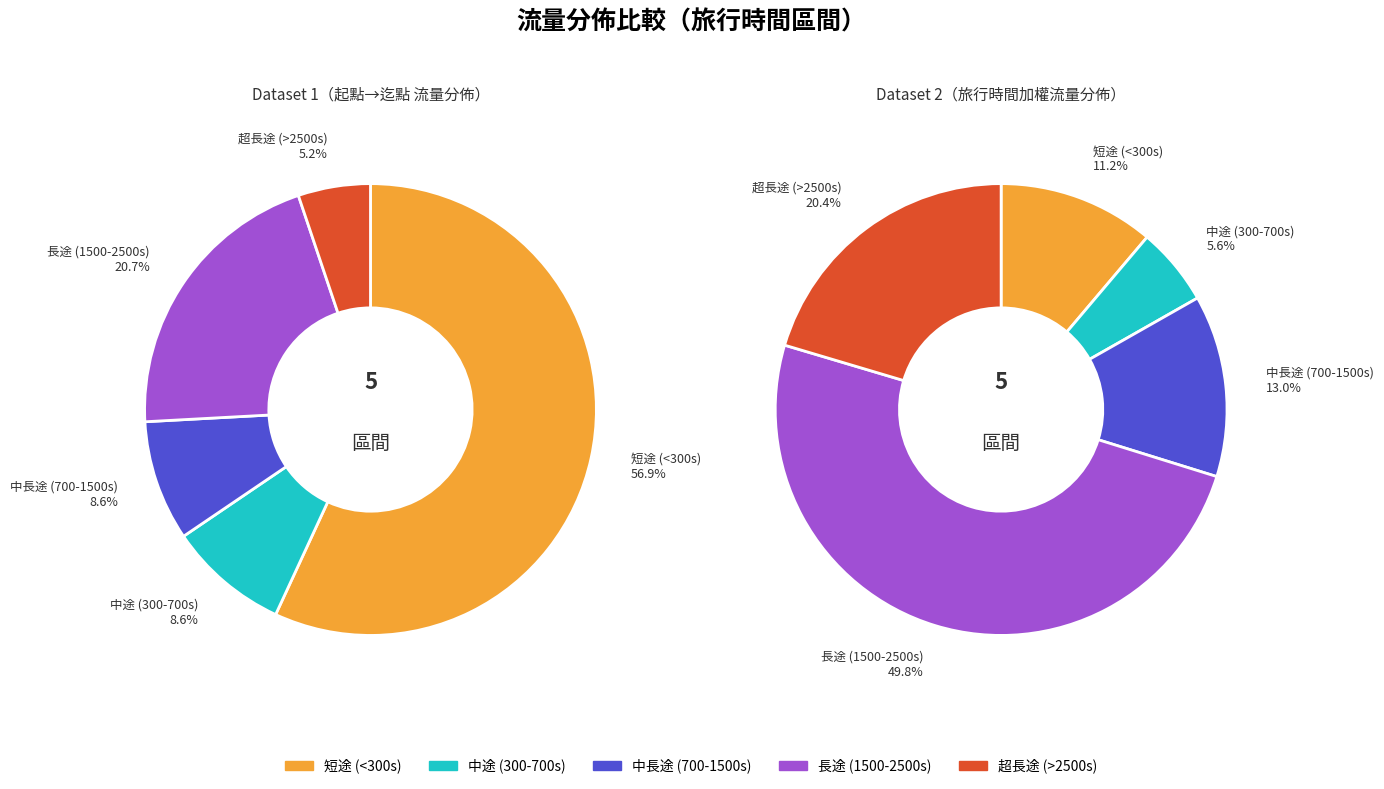

What percentage is the 9 slice, to the nearest percent?

9%